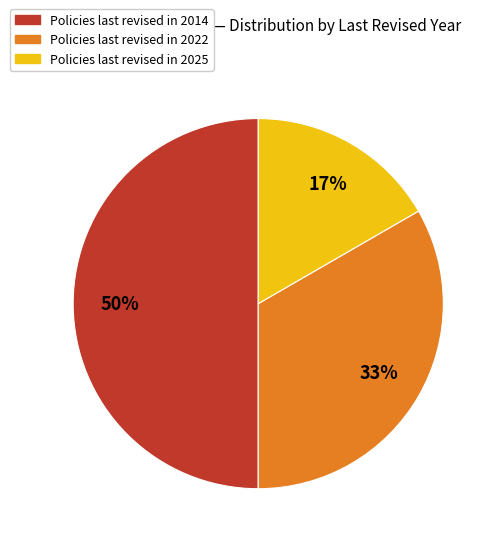

To the nearest percent, what is the difference between the largest and smallest slice percentages?

33%